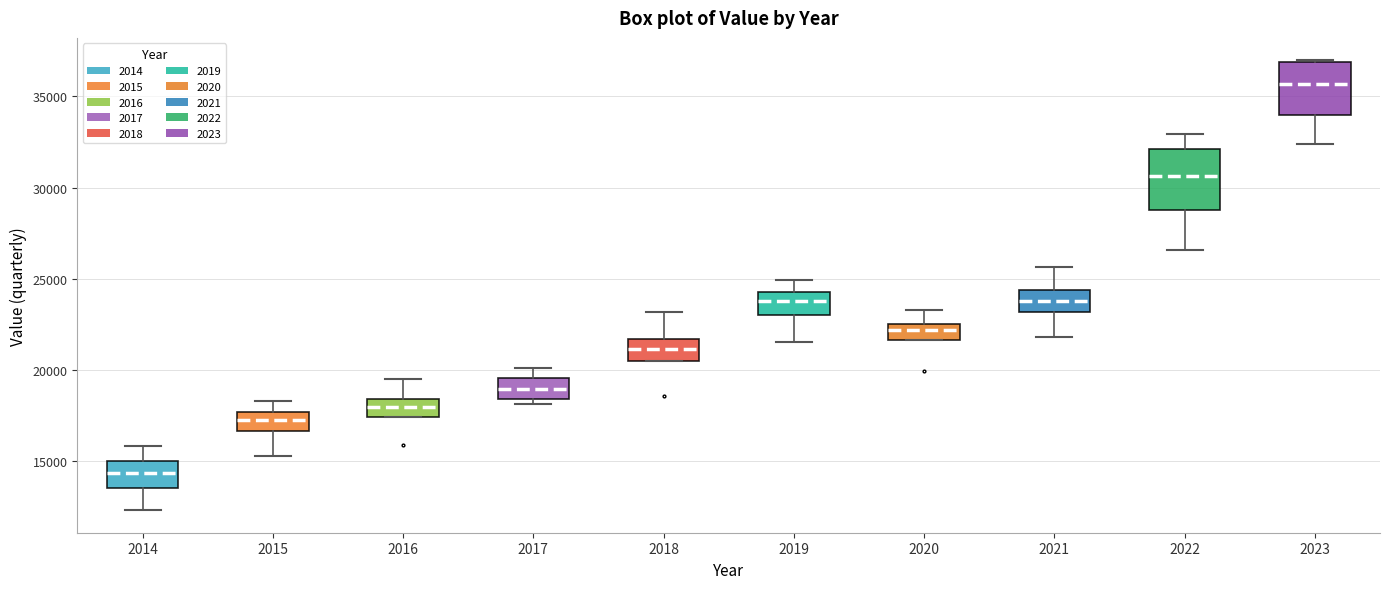

Reading left to right, read every box against the y-axis: the position of its median line, the range the box covers, and the ends of its whiskers. The values are not printed on the chart, so give them approximately, as read against the axis.

2014: median 14500, box 13500 to 15000, whiskers 12500 to 16000
2015: median 17500 (inside the box), box 16500 to 17500, whiskers 15500 to 18500
2016: median 18000, box 17500 to 18500, whiskers 17500 to 19500
2017: median 19000, box 18500 to 19500, whiskers 18000 to 20000
2018: median 21000, box 20500 to 21500, whiskers 20500 to 23000
2019: median 24000, box 23000 to 24500, whiskers 21500 to 25000
2020: median 22000, box 21500 to 22500, whiskers 21500 to 23500
2021: median 24000, box 23000 to 24500, whiskers 22000 to 25500
2022: median 30500, box 28500 to 32000, whiskers 26500 to 33000
2023: median 35500, box 34000 to 37000, whiskers 32500 to 37000